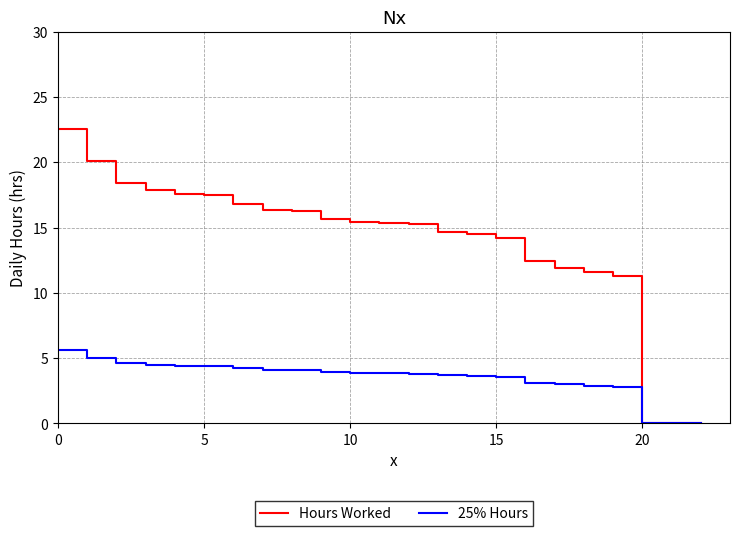

What is the maximum value shown in the chart?

22.5